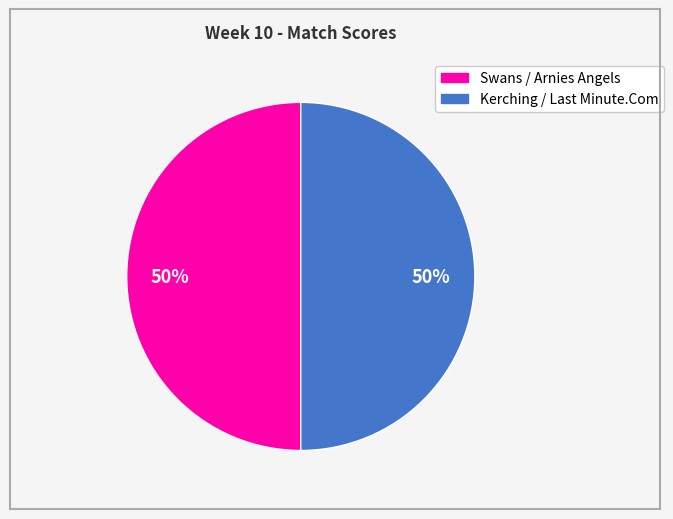

How many slices are in this pie chart?

2